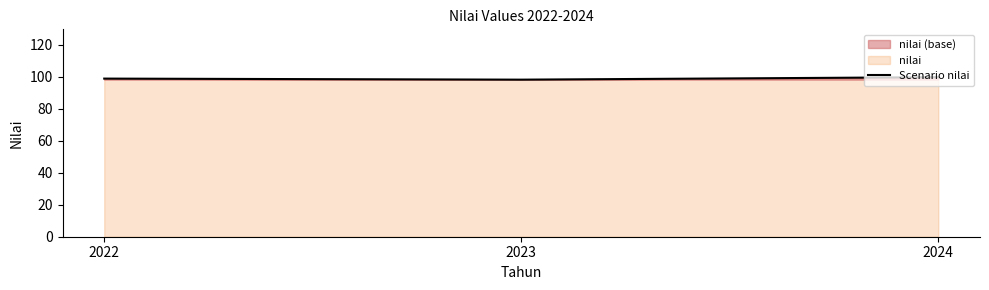

What is the greatest value displayed?

99.8